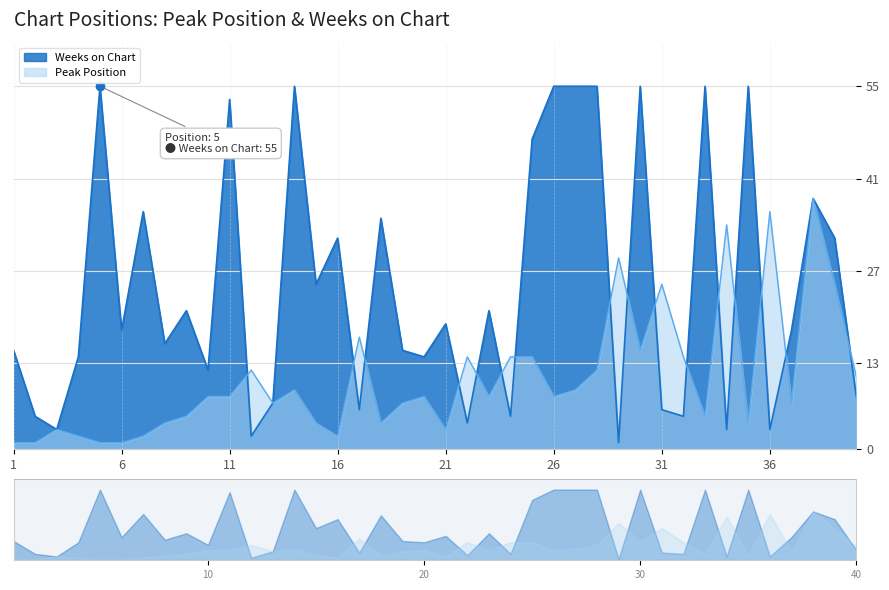

In Weeks on Chart, how many points are higher than both neighbors (excluding endpoints)?

13